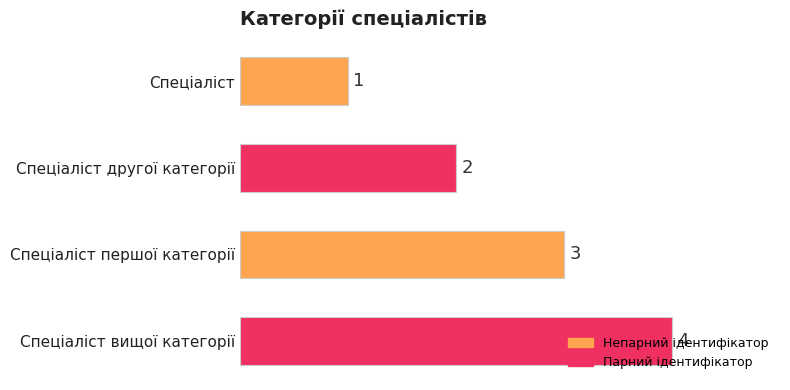

What is the smallest value displayed?

1